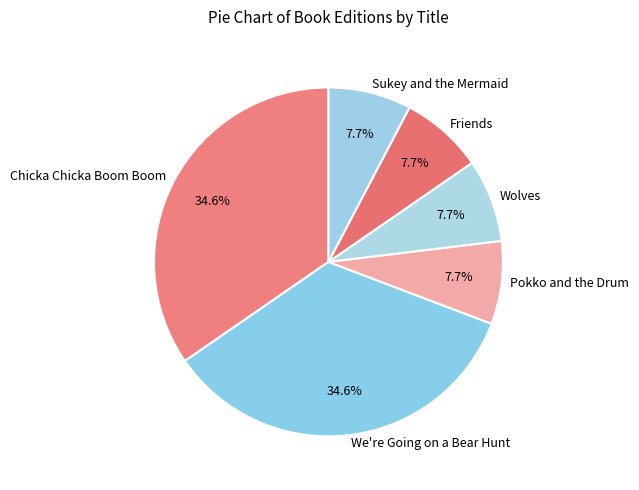

Is the sum of Wolves and Pokko and the Drum greater than half?

No